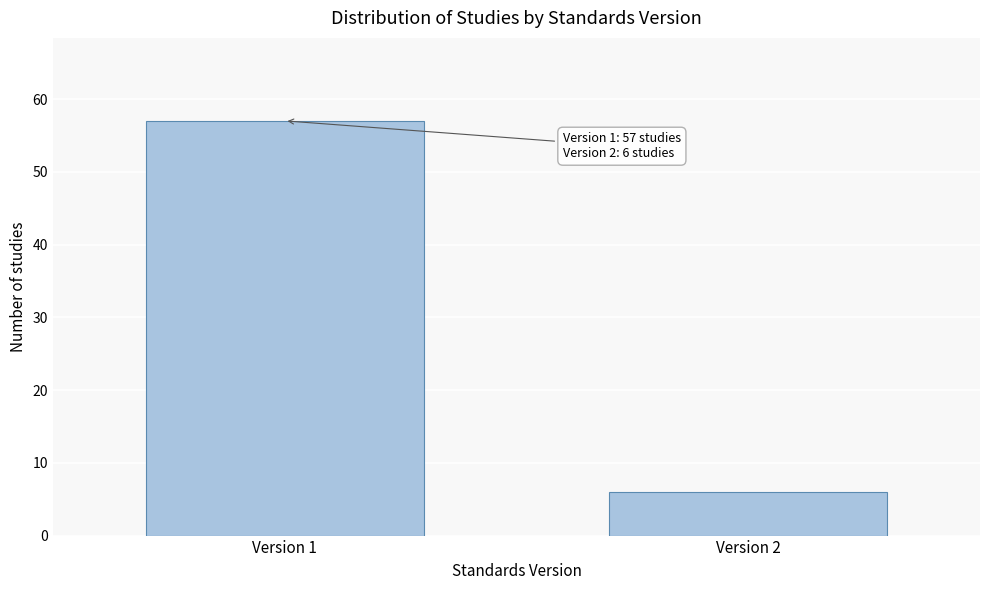

Reading left to right, extract all data points from this chart.

Version 1=57	Version 2=6